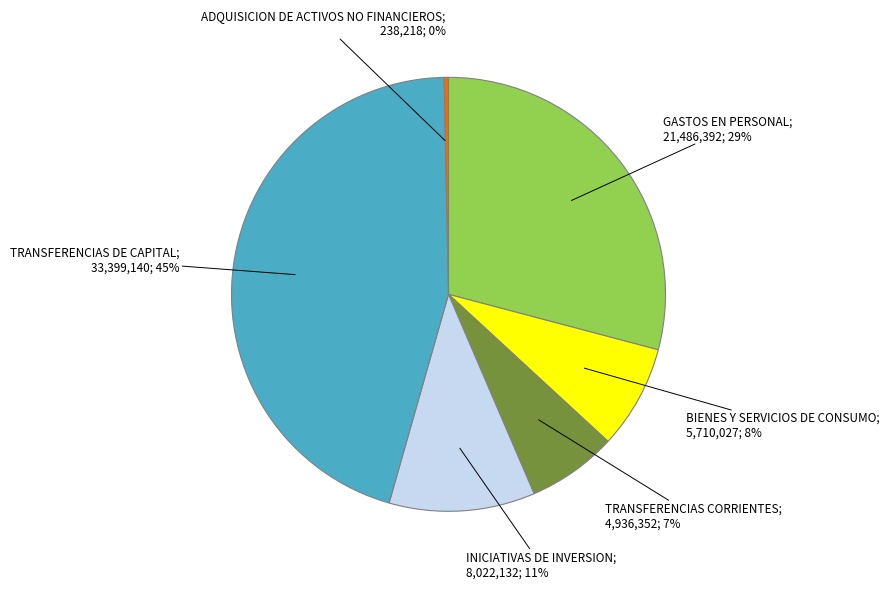

To the nearest percent, what is the average slice percentage?

17%